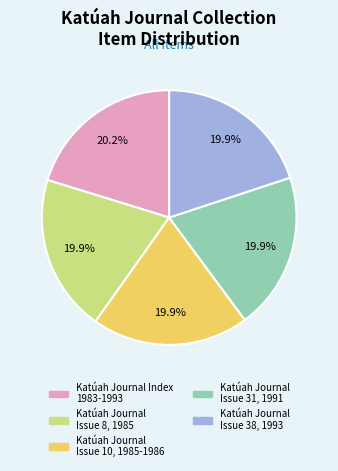

Does Katúah Journal Index 1983-1993 account for over 50% of the chart?

No